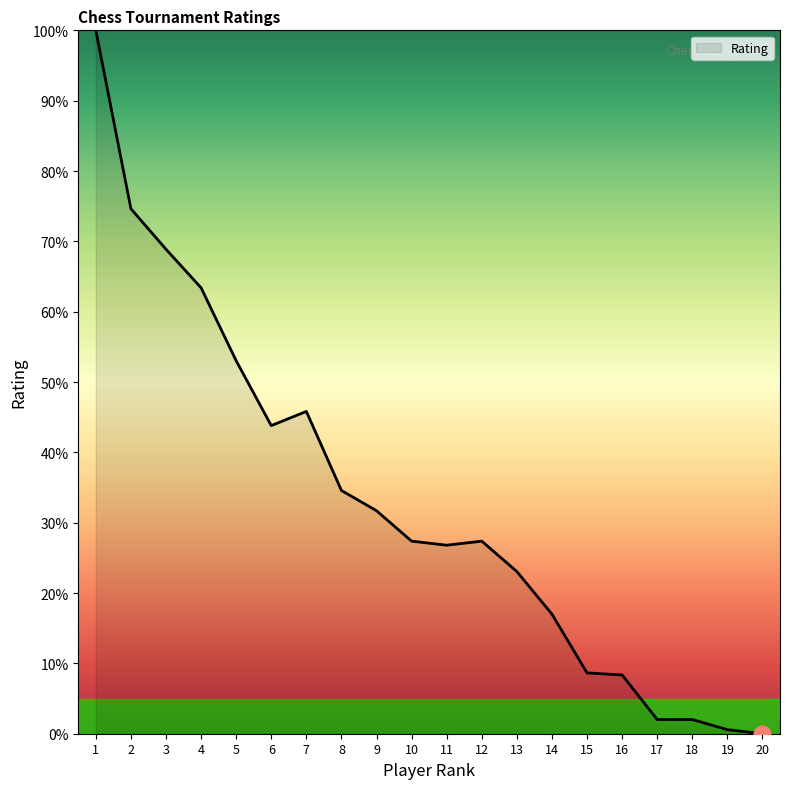

What is the difference between the maximum and minimum values?

100.0